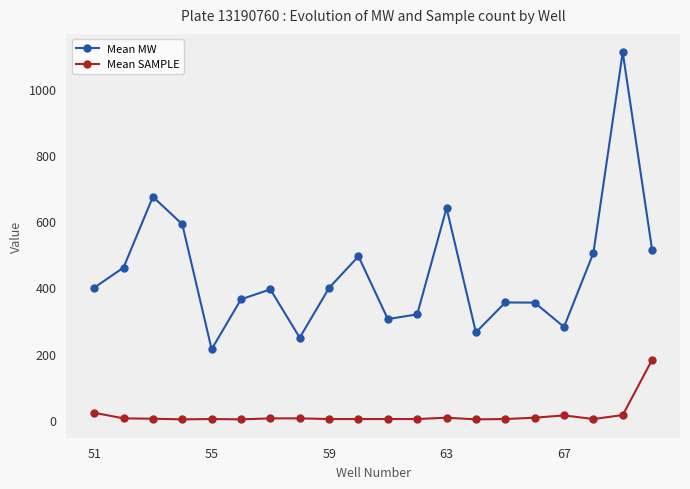

True or false: Mean SAMPLE and Mean MW intersect in this chart.

False